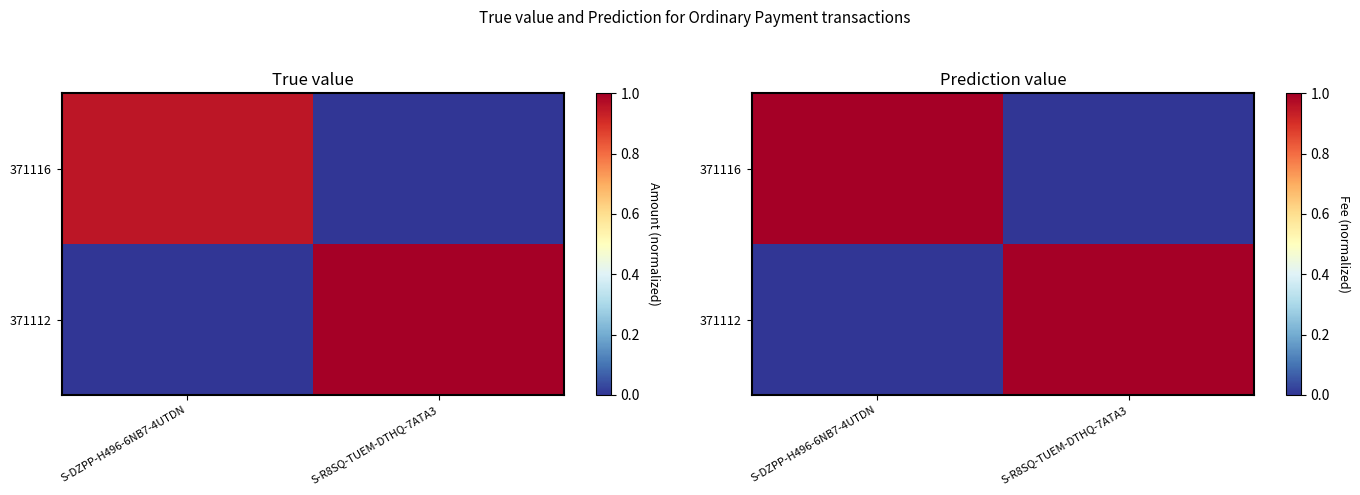

At which category is the sum across all series the highest?

S-DZPP-H496-6NB7-4UTDN